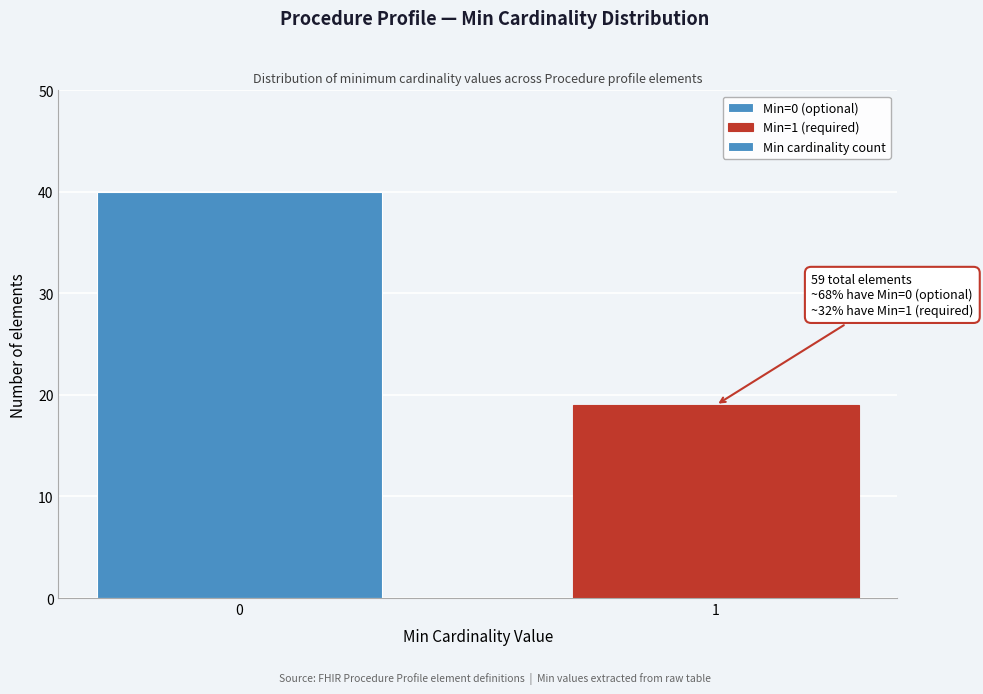

Reading left to right, extract all data points from this chart.

40	19